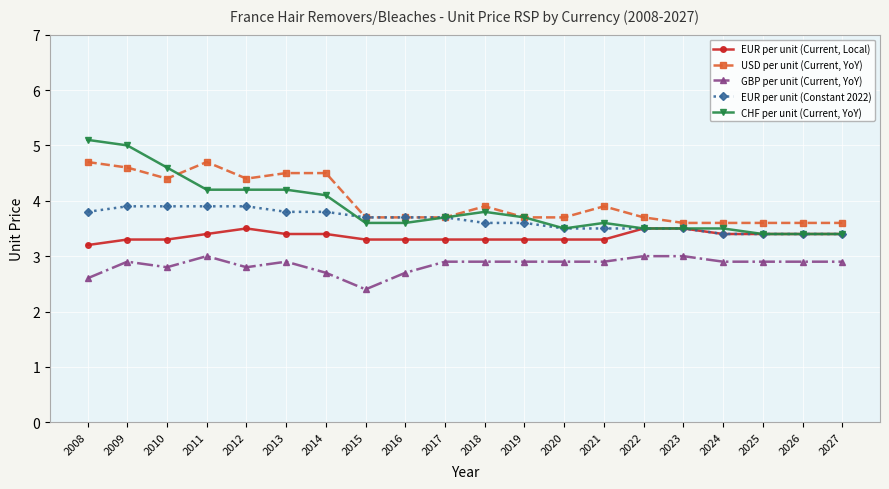

Which series changed the most between 2014 and 2025?

USD per unit (Current, YoY)